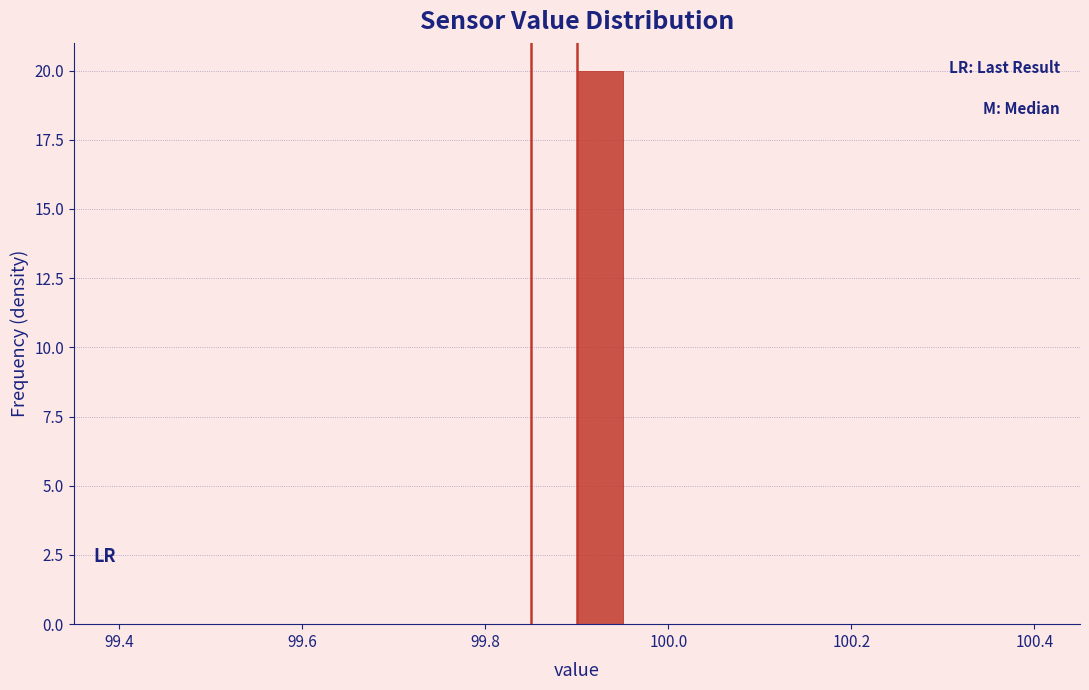

Read against the x-axis, roughly where is the centre of the tallest bar?

99.92